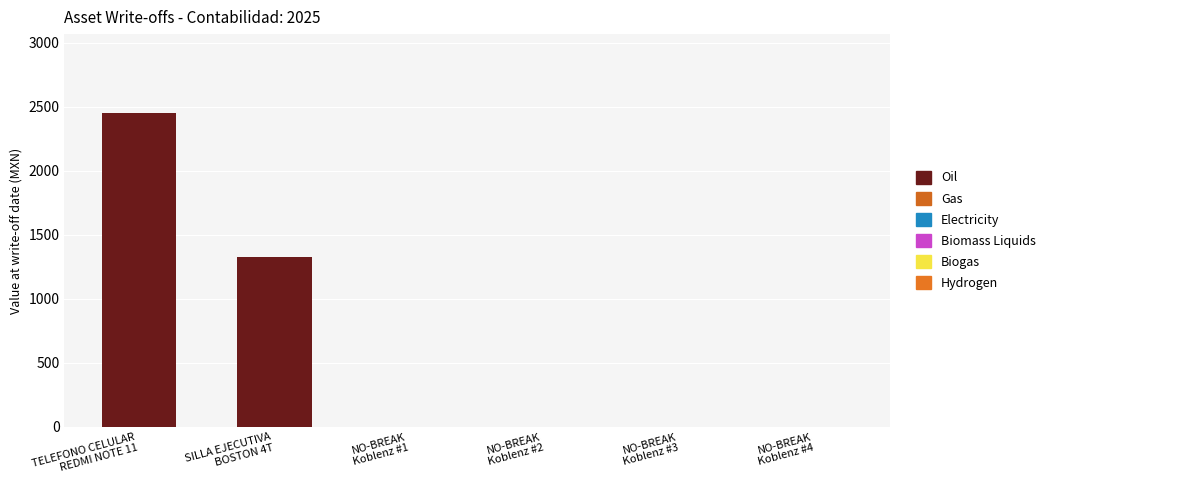

Does the chart contain stacked bars?

No